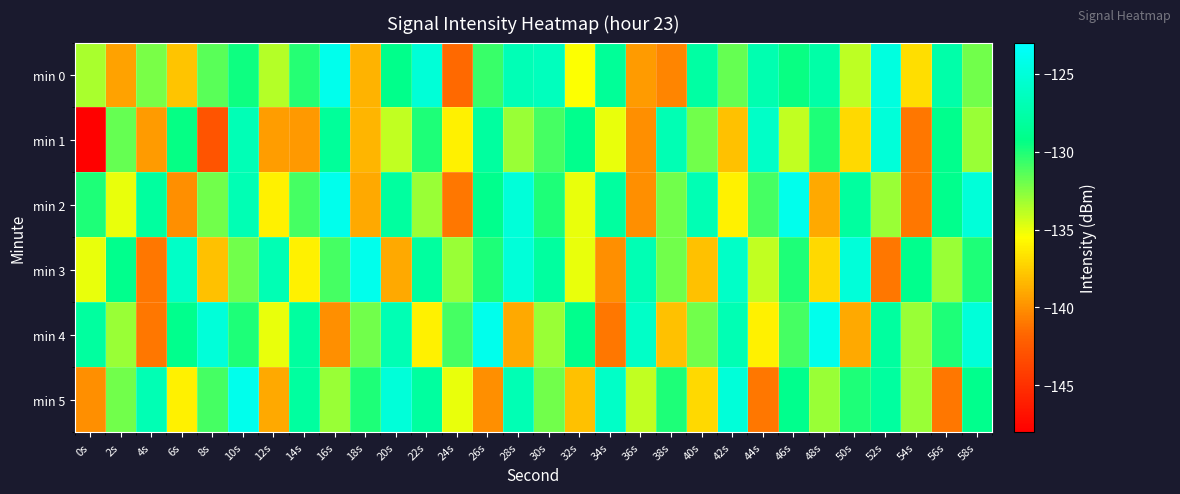

What is the total value across all series at 48s?

-790.6